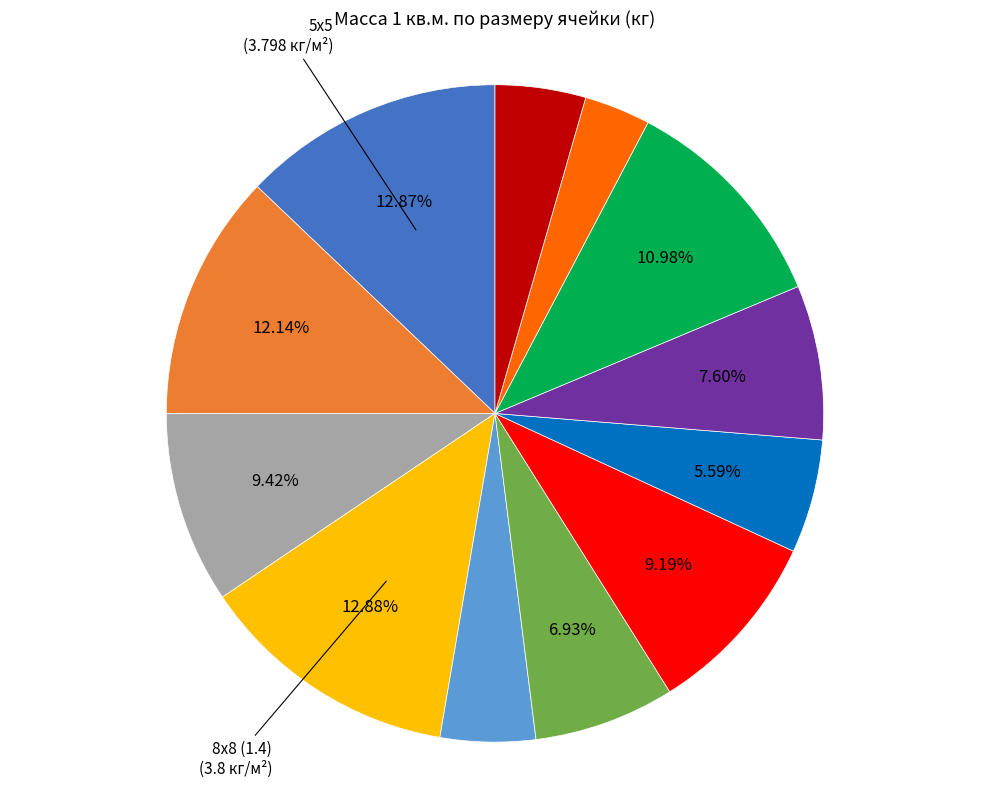

Is there a majority slice in this chart?

No